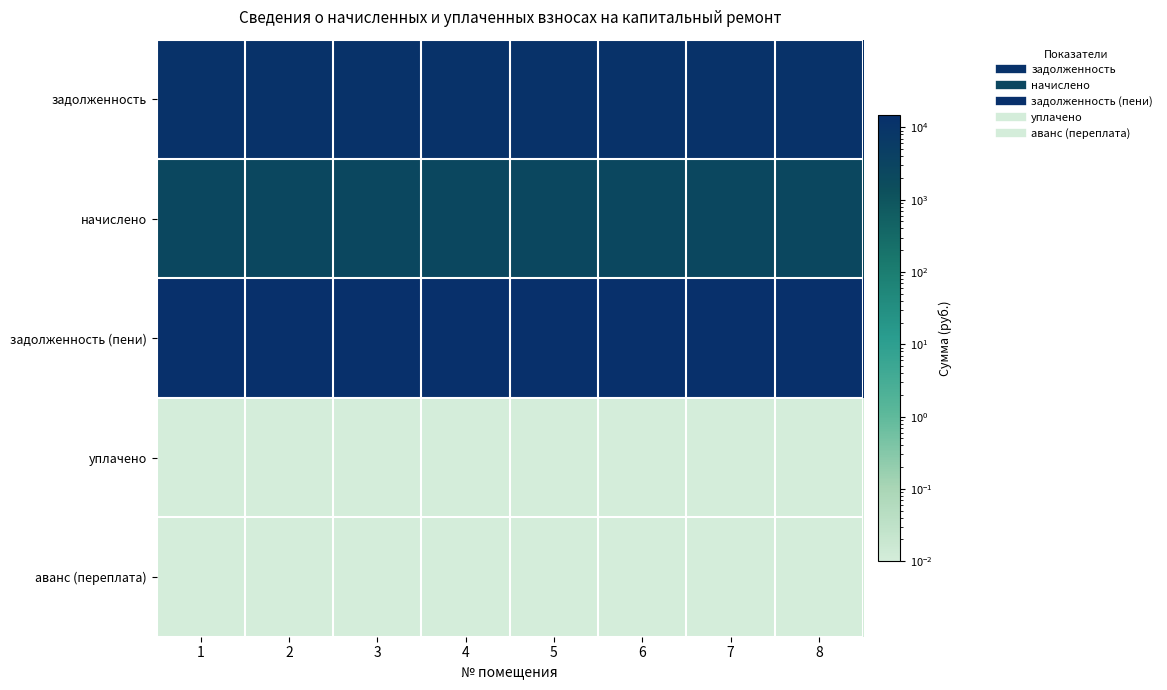

Rank the series at 6 from highest to lowest value.

задолженность (пени), задолженность, начислено, уплачено, аванс (переплата)